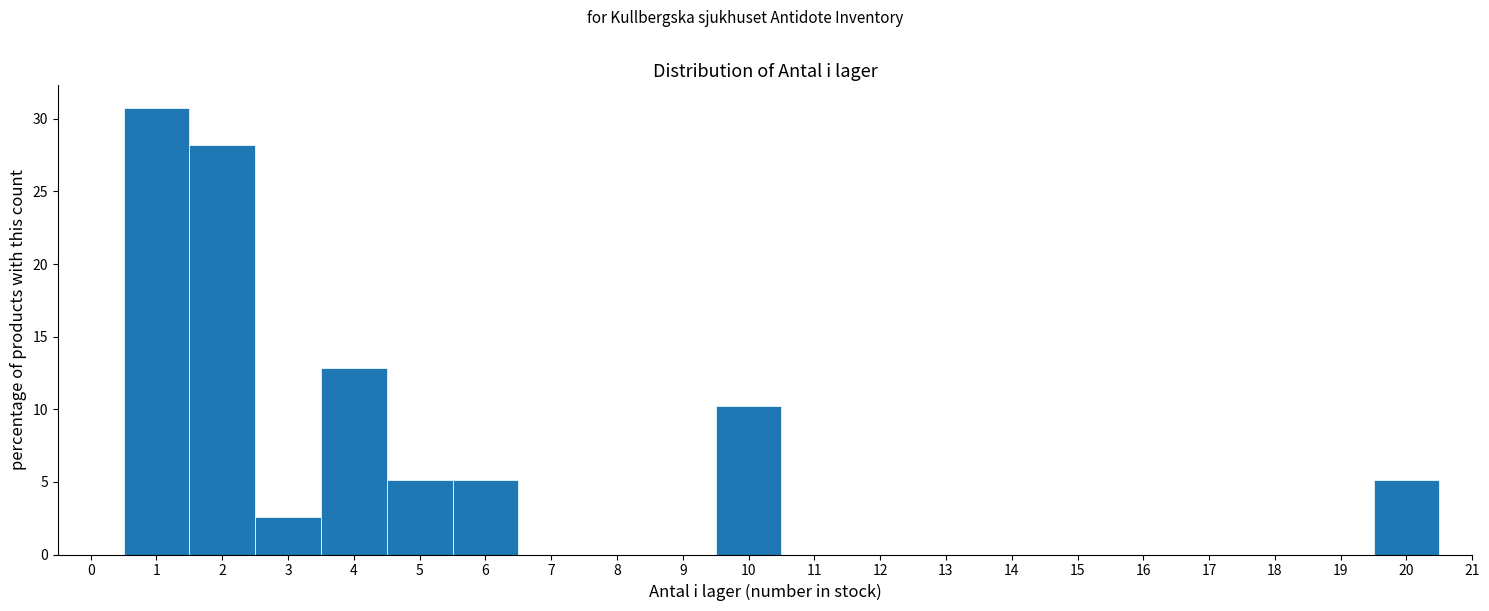

Reading left to right, list every bar in this chart as the range it spans on the x-axis followed by its height. The values are not printed on the chart, so give them approximately, as read against the axis.

-0.5 to 0.5: 0
0.5 to 1.5: 31.0
1.5 to 2.5: 28.0
2.5 to 3.5: 2.5
3.5 to 4.5: 13.0
4.5 to 5.5: 5.0
5.5 to 6.5: 5.0
6.5 to 7.5: 0
7.5 to 8.5: 0
8.5 to 9.5: 0
9.5 to 10.5: 10.5
10.5 to 11.5: 0
11.5 to 12.5: 0
12.5 to 13.5: 0
13.5 to 14.5: 0
14.5 to 15.5: 0
15.5 to 16.5: 0
16.5 to 17.5: 0
17.5 to 18.5: 0
18.5 to 19.5: 0
19.5 to 20.5: 5.0